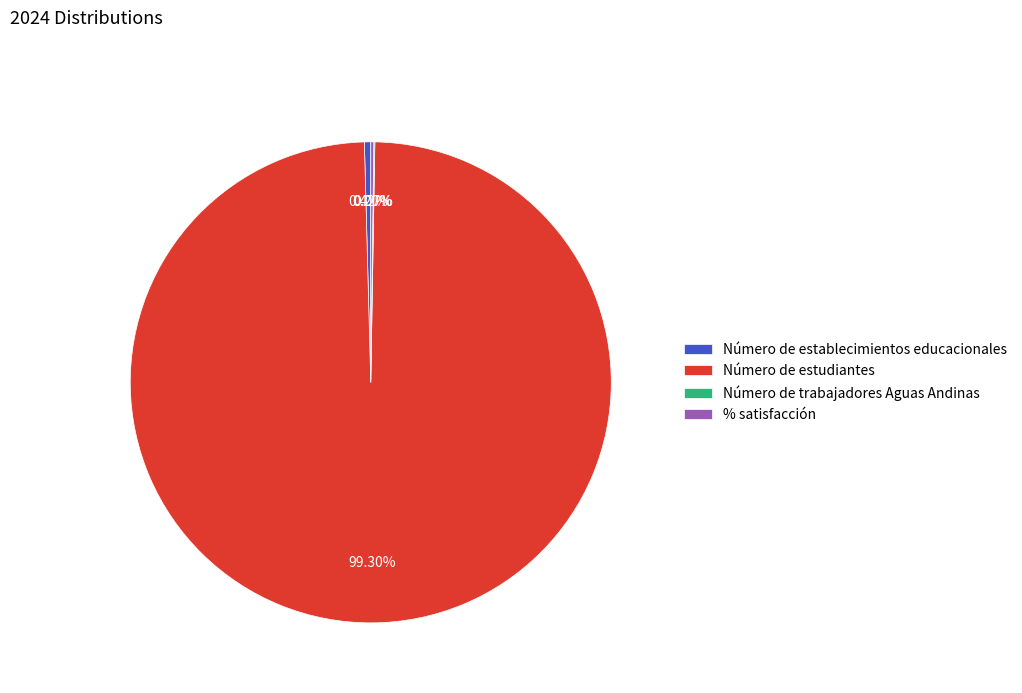

Is there any slice that represents more than half of the pie?

Yes